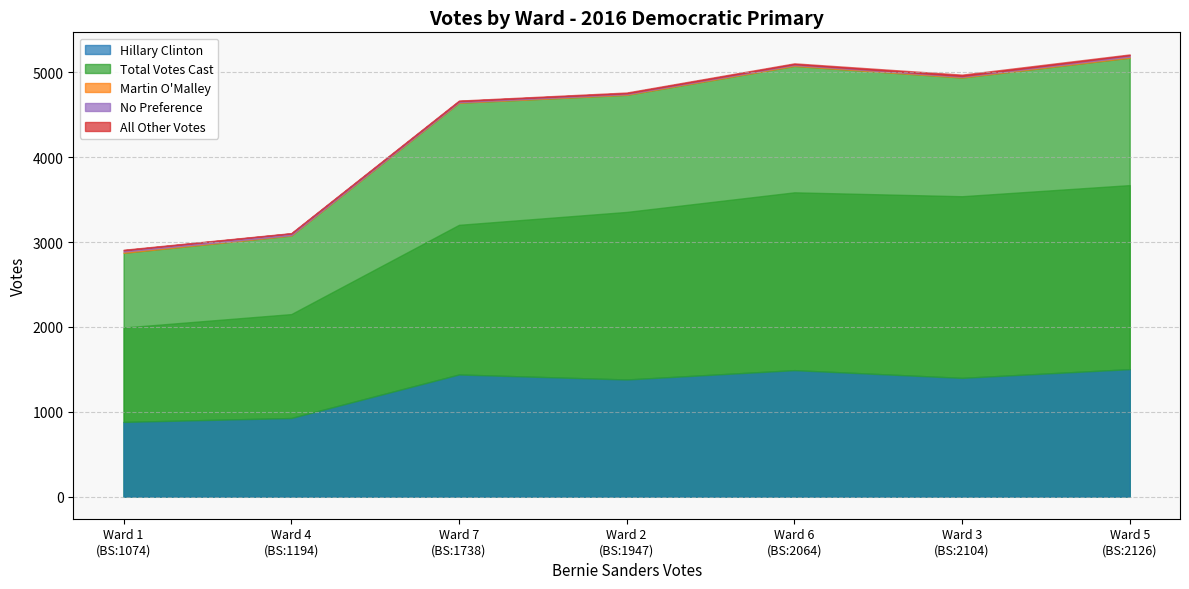

Is it true that Martin O'Malley equals 4 at Ward 7?

False